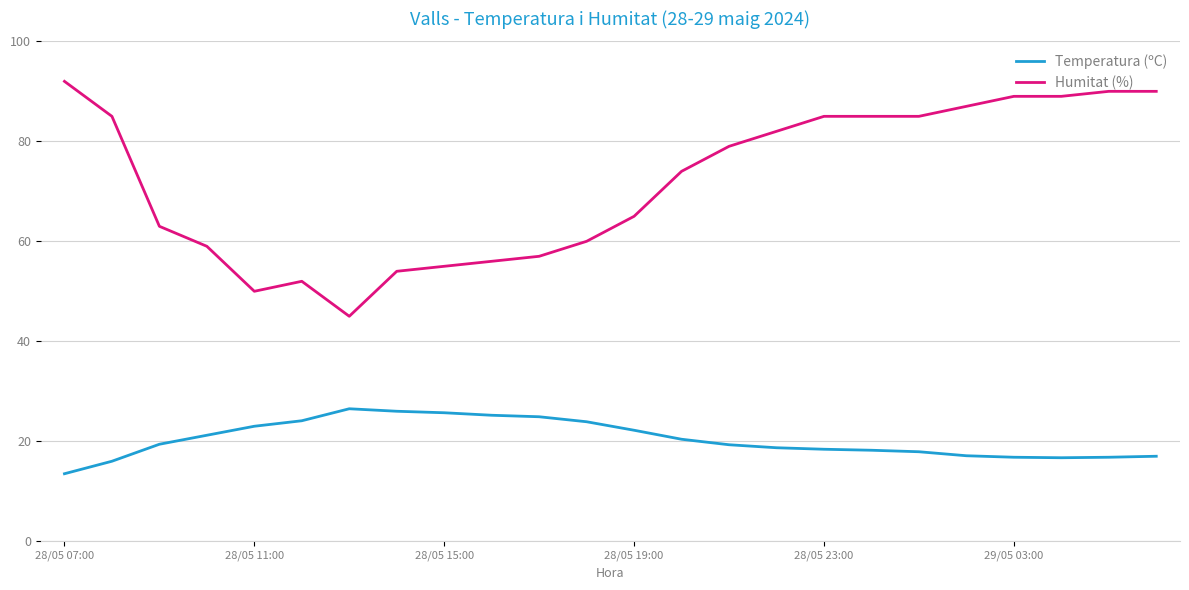

What is the lowest value of the Humitat (%) series?

45.0